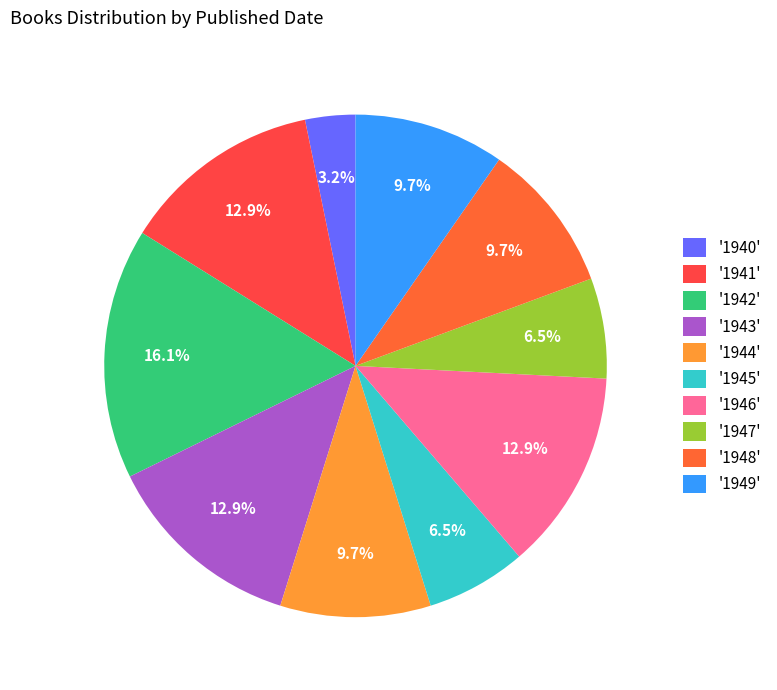

How many segments does this pie chart have?

10